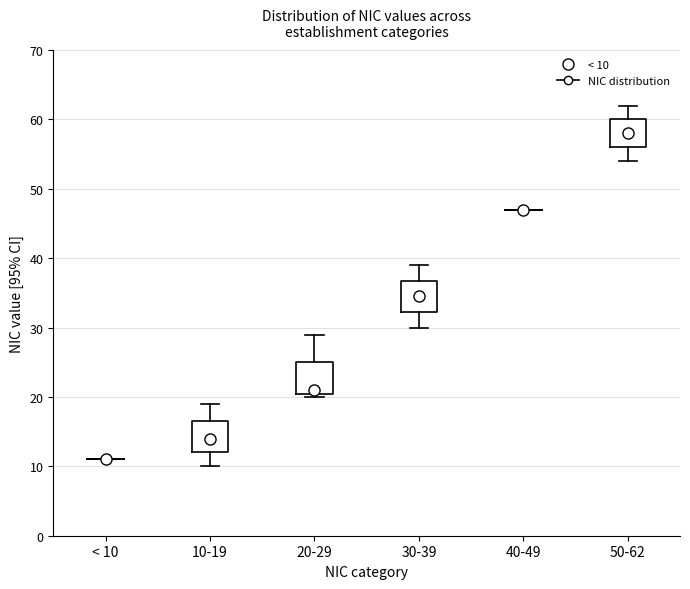

Reading left to right, read every box against the y-axis: the position of its median line, the range the box covers, and the ends of its whiskers. The values are not printed on the chart, so give them approximately, as read against the axis.

< 10: box collapsed to a line at 11, whiskers 11 to 11
10-19: median 14, box 12 to 17, whiskers 10 to 19
20-29: median 21 (just above the box's lower edge), box 21 to 25, whiskers 20 to 29
30-39: median 35, box 32 to 37, whiskers 30 to 39
40-49: box collapsed to a line at 47, whiskers 47 to 47
50-62: median 58, box 56 to 60, whiskers 54 to 62